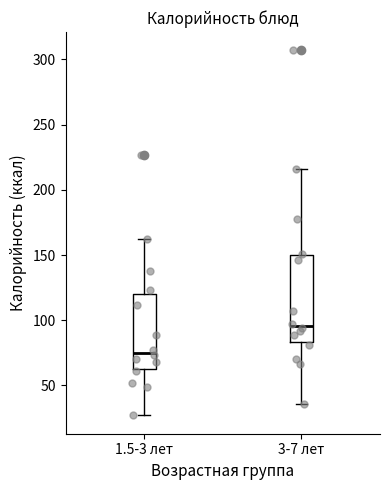

Which box's median line is the highest?

3-7 лет